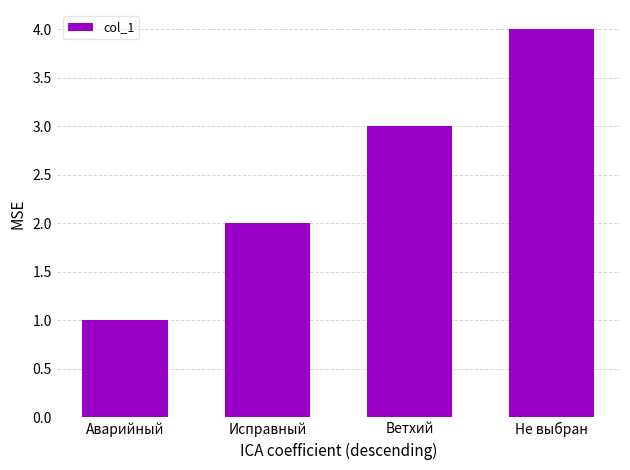

The value at Ветхий is 1. True or false?

False